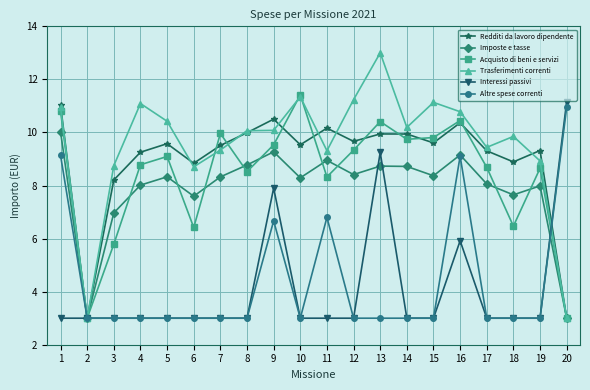

How many series are shown in this chart?

6